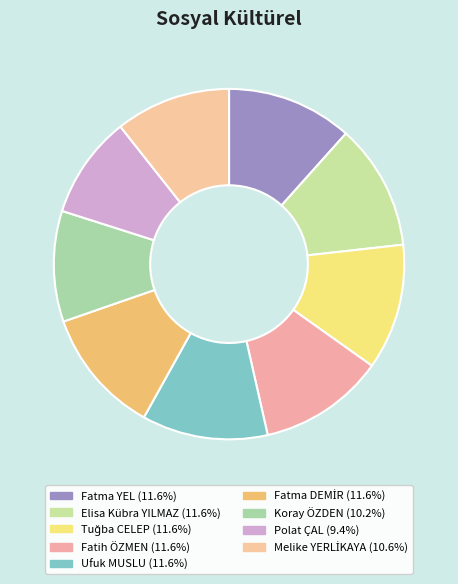

To the nearest percent, what is the average slice percentage?

11%